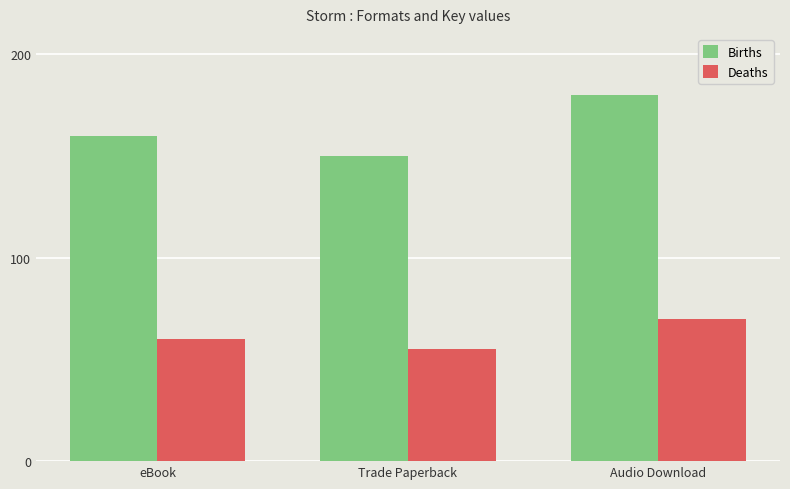

What position from the right is Audio Download?

1